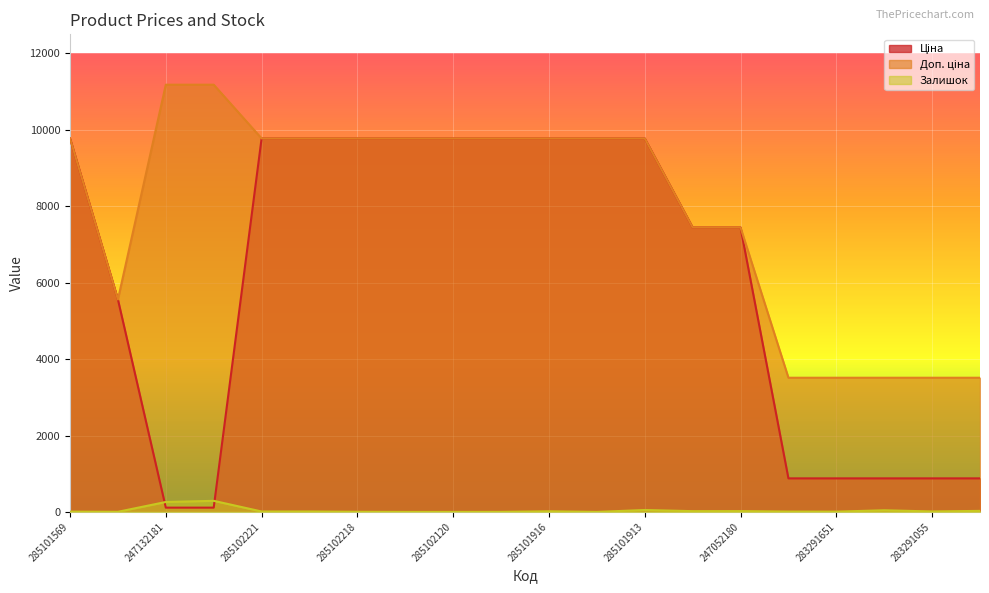

What is the sum of all Залишок values?

791.0